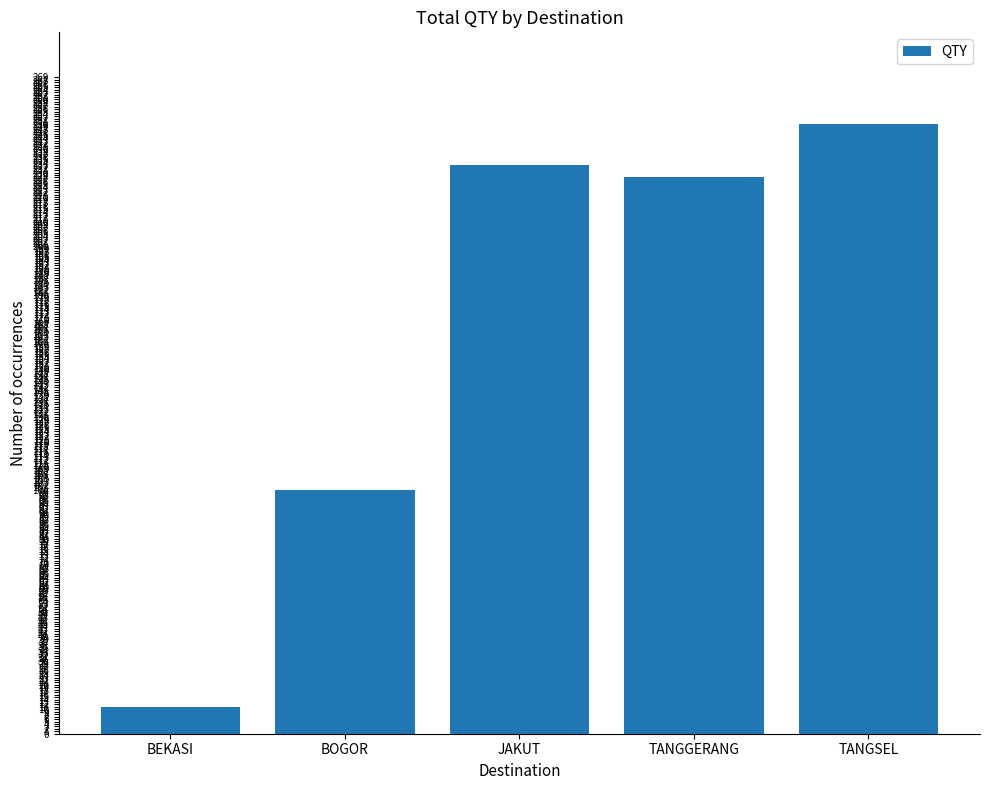

Approximately how many times larger is the value at TANGGERANG compared to JAKUT?

1.0